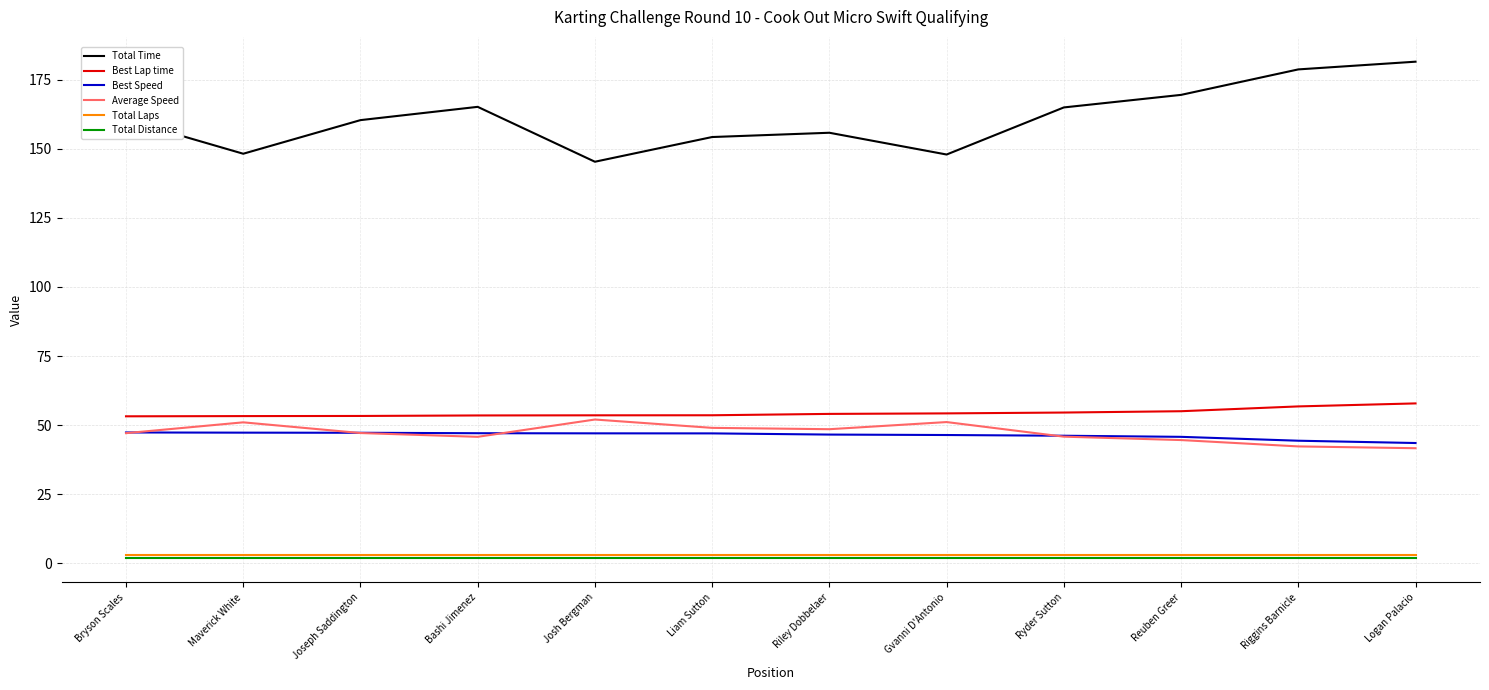

What is the approximate value of Average Speed at Josh Bergman?

52.0